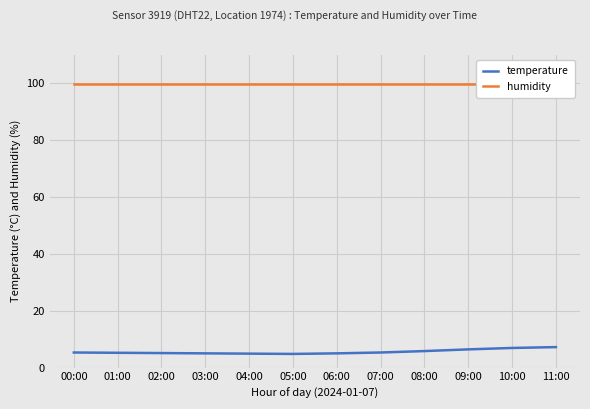

How many distinct data groups are displayed?

2